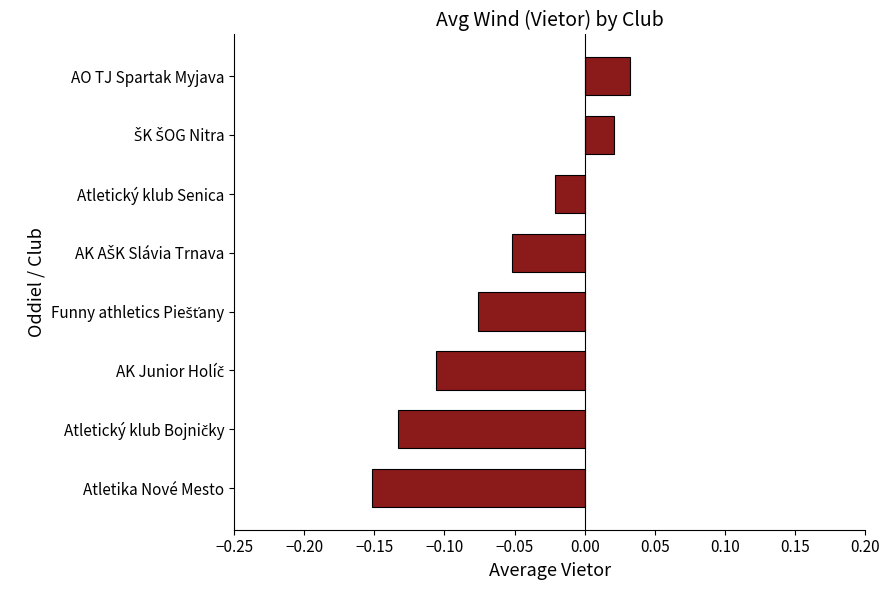

Which category has the lowest value across all series?

Atletika Nové Mesto